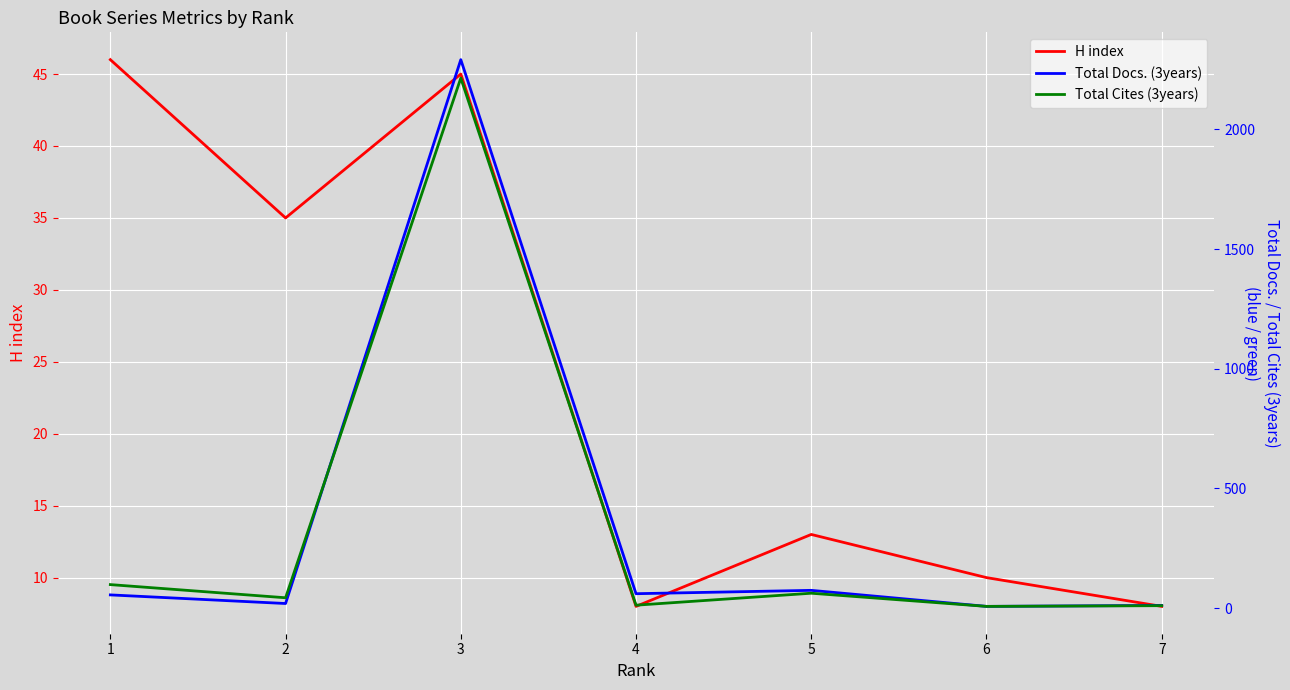

Which series ends up on top after the final intersection of H index and Total Docs. (3years)?

Total Docs. (3years)